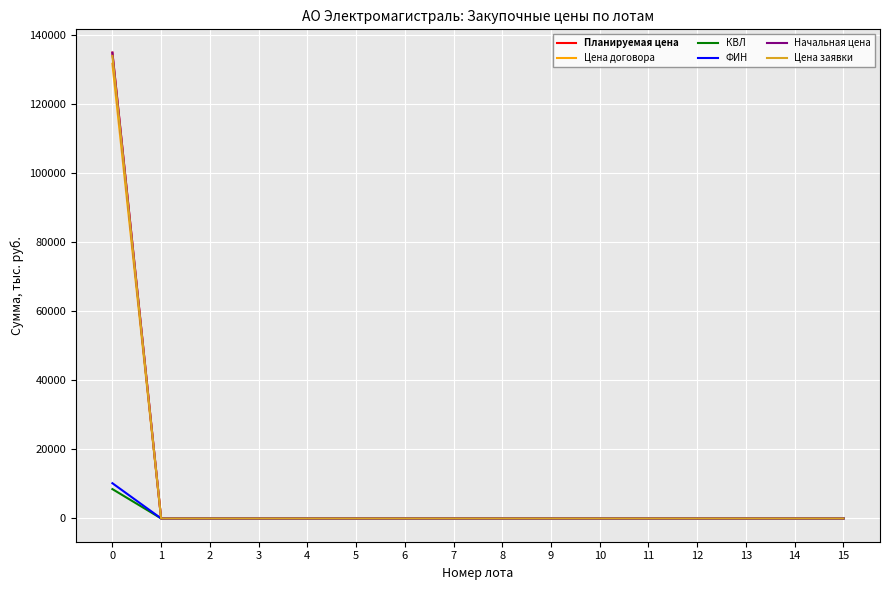

Rank the categories by ФИН value from lowest to highest.

1, 2, 3, 4, 5, 6, 7, 8, 9, 10, 11, 12, 13, 14, 15, 0